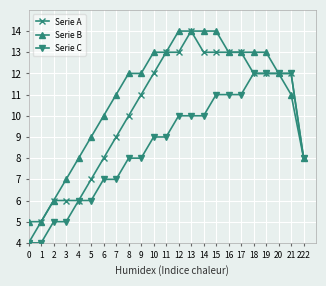

What is the total value across all series at 0?

13